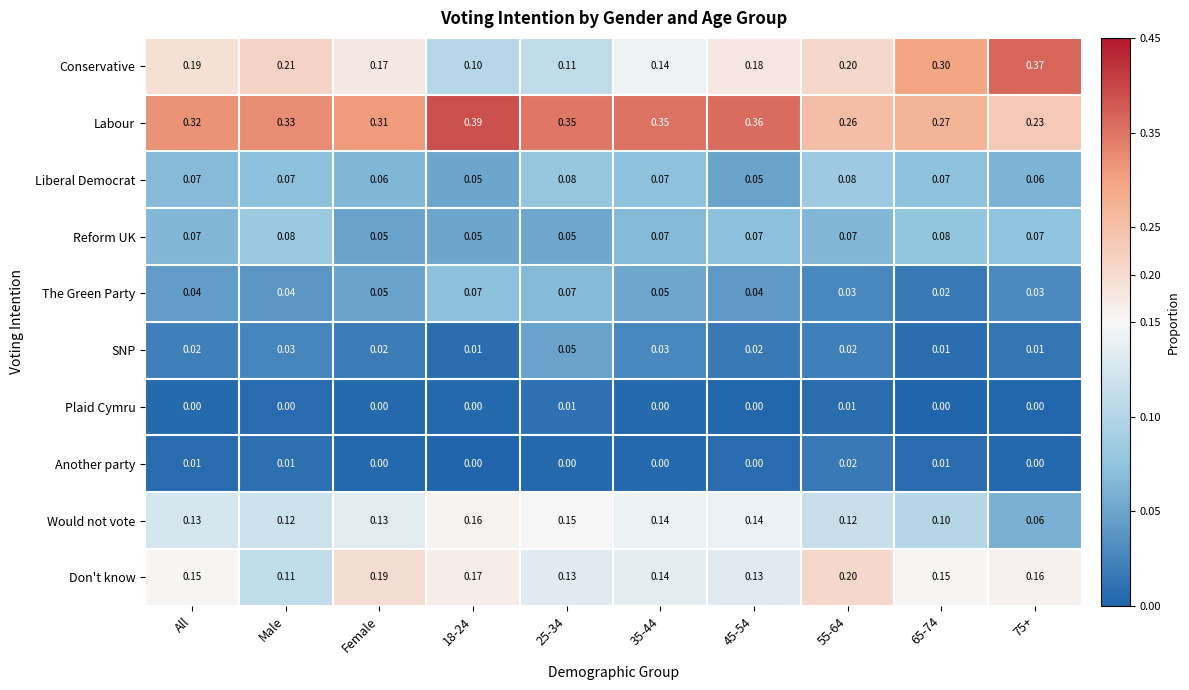

Which series has the largest total across all categories?

Labour